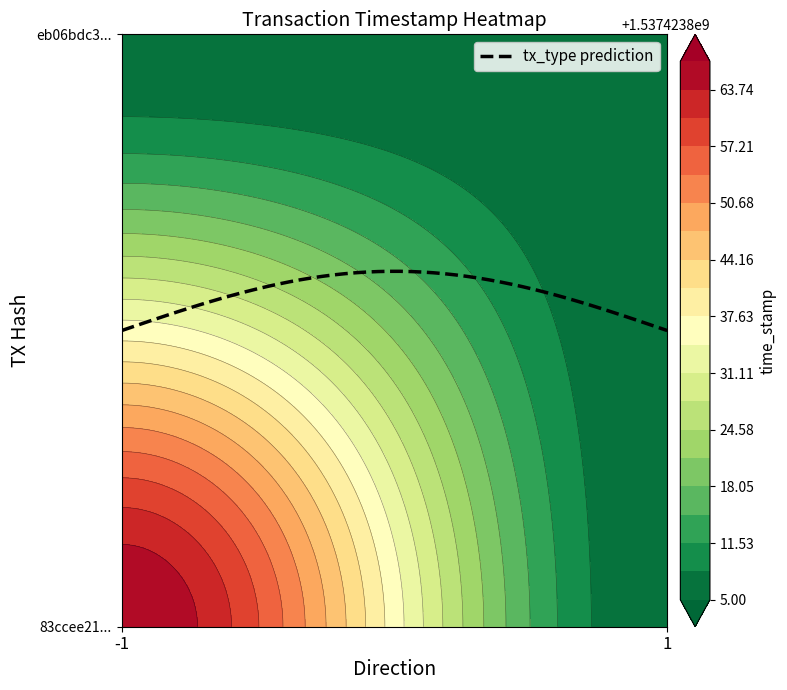

Count the 83ccee21835ba6da538a308a81f7ff4055e9e9f values in the range 0 to 1537423867.

2